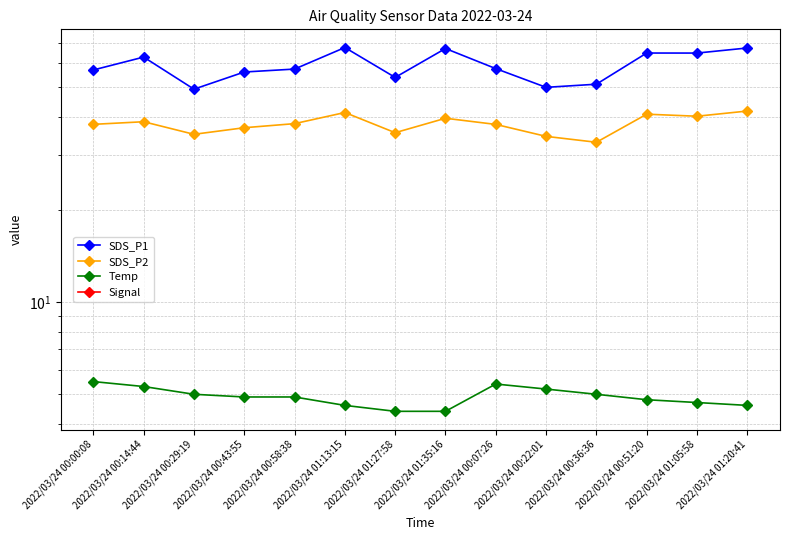

How many categories are shown in the chart?

14